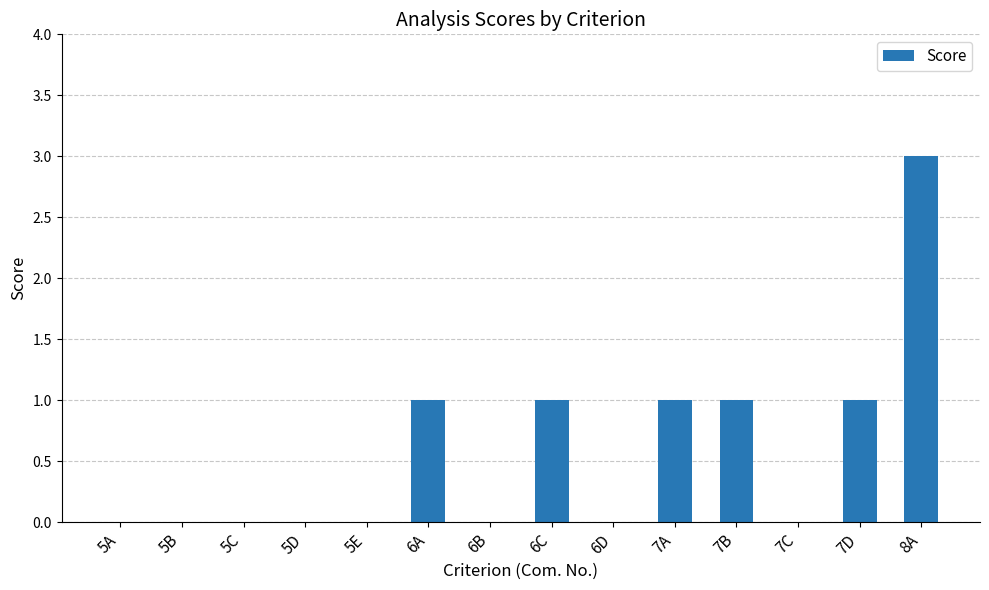

Which label corresponds to the largest value in the chart?

8A